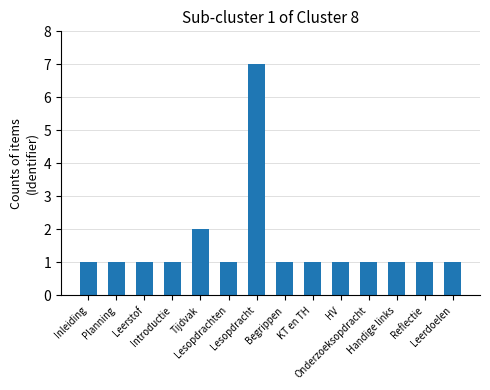

What is the value of the 8th bar from the left?

1